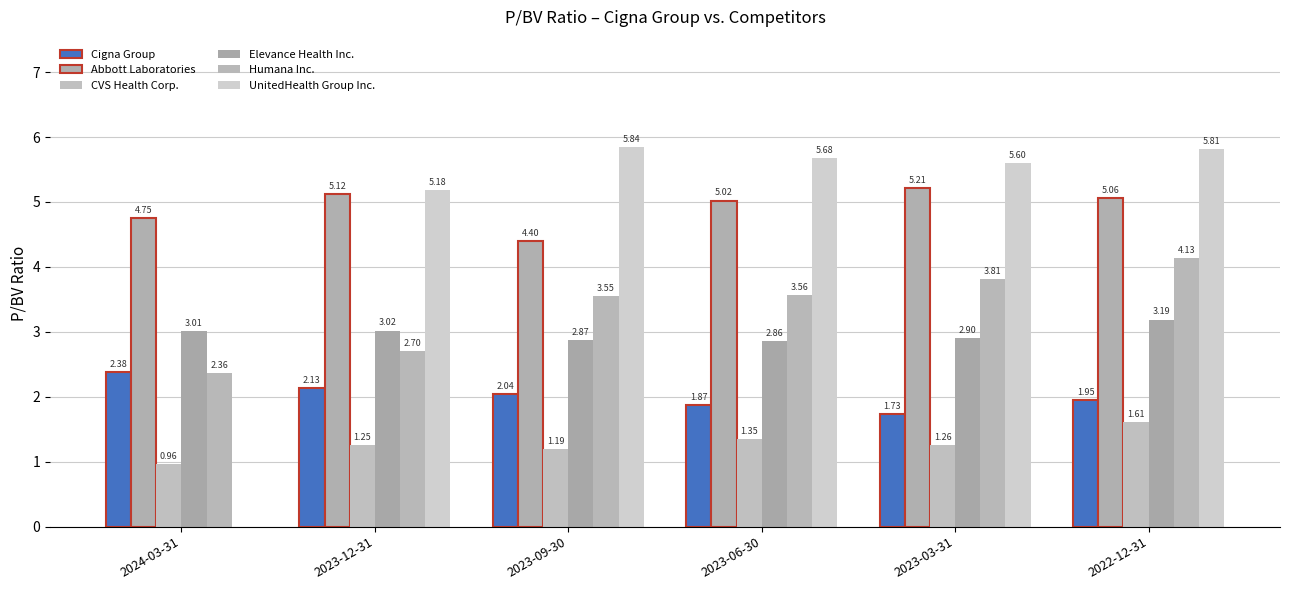

Does the chart contain stacked bars?

No